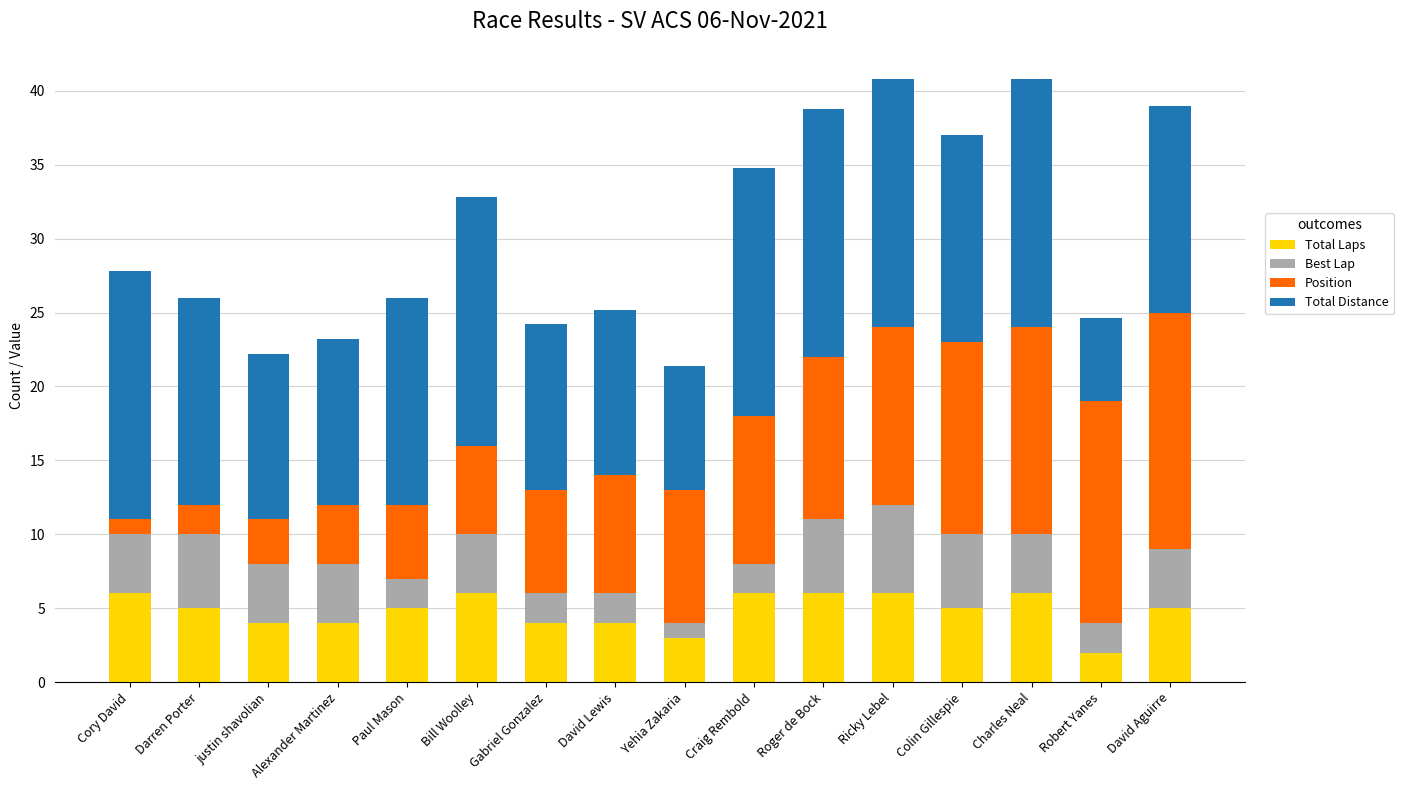

What is the difference between the second highest and second lowest values in the Total Laps series?

3.0